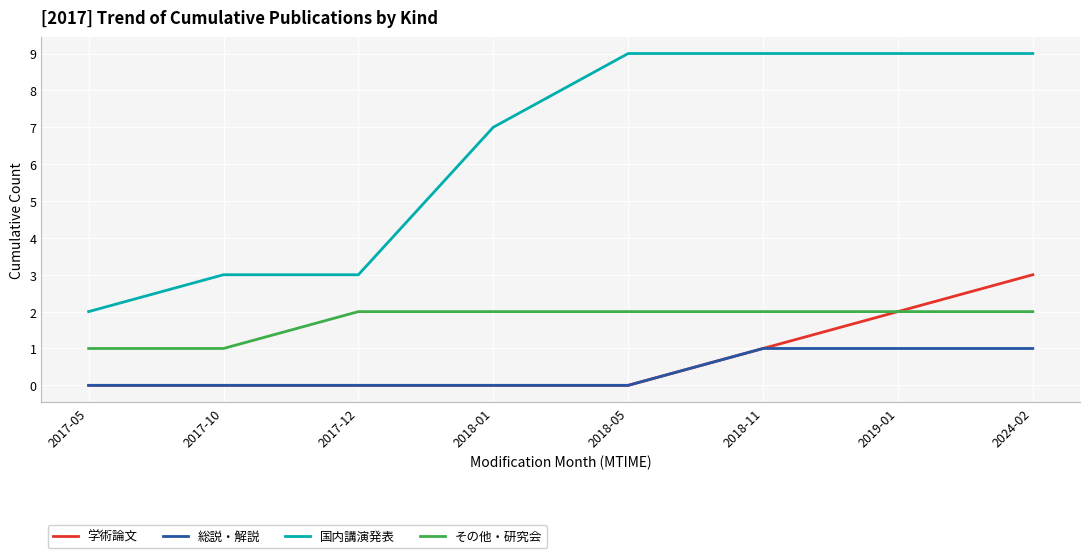

True or false: 総説・解説 and 国内講演発表 cross at least once.

False